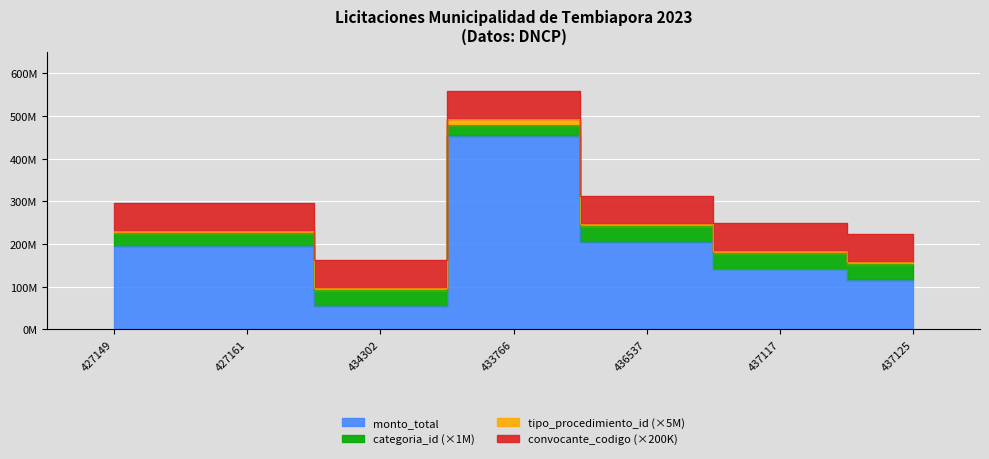

Reading right to left, transcribe all the data shown in this chart.

monto_total: 437125=116052410	437117=142051810	436537=204880000	433766=453798720	434302=54576128	427161=195000000	427149=194997000
categoria_id: 437125=37	437117=37	436537=37	433766=25	434302=37	427161=31	427149=31
tipo_procedimiento_id: 437125=1	437117=1	436537=1	433766=3	434302=1	427161=1	427149=1
convocante_codigo: 437125=328	437117=328	436537=328	433766=328	434302=328	427161=328	427149=328